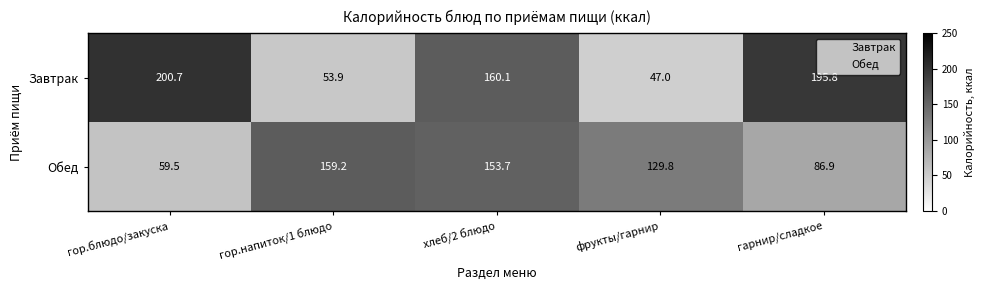

What is the difference between the Обед values at гор.блюдо/закуска and хлеб/2 блюдо?

94.2